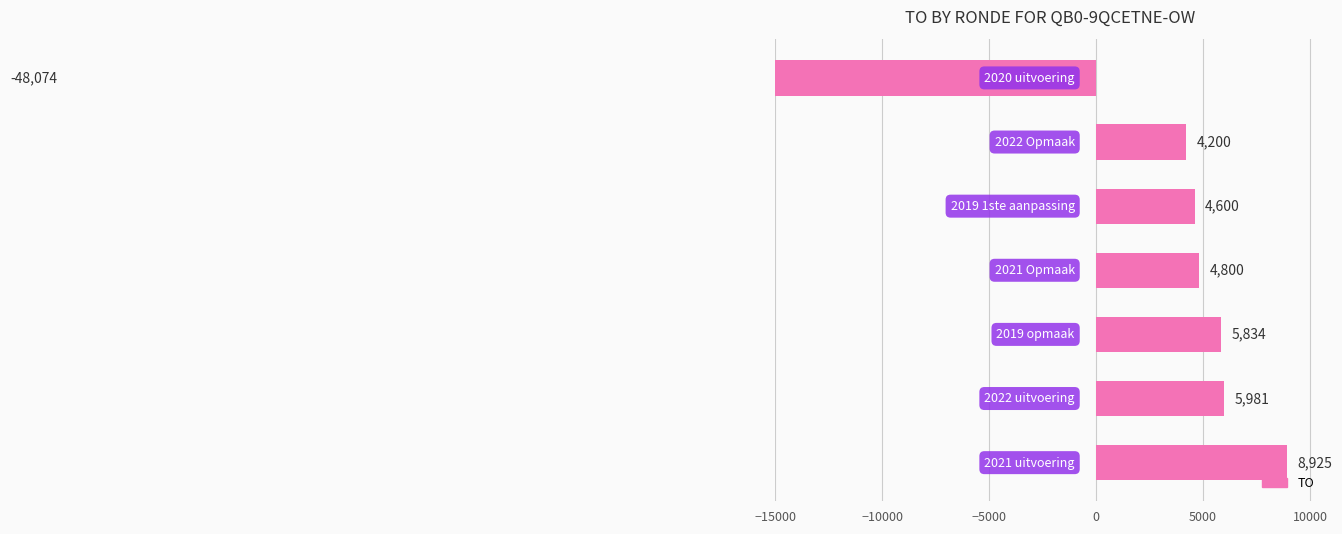

How many values are below zero?

1